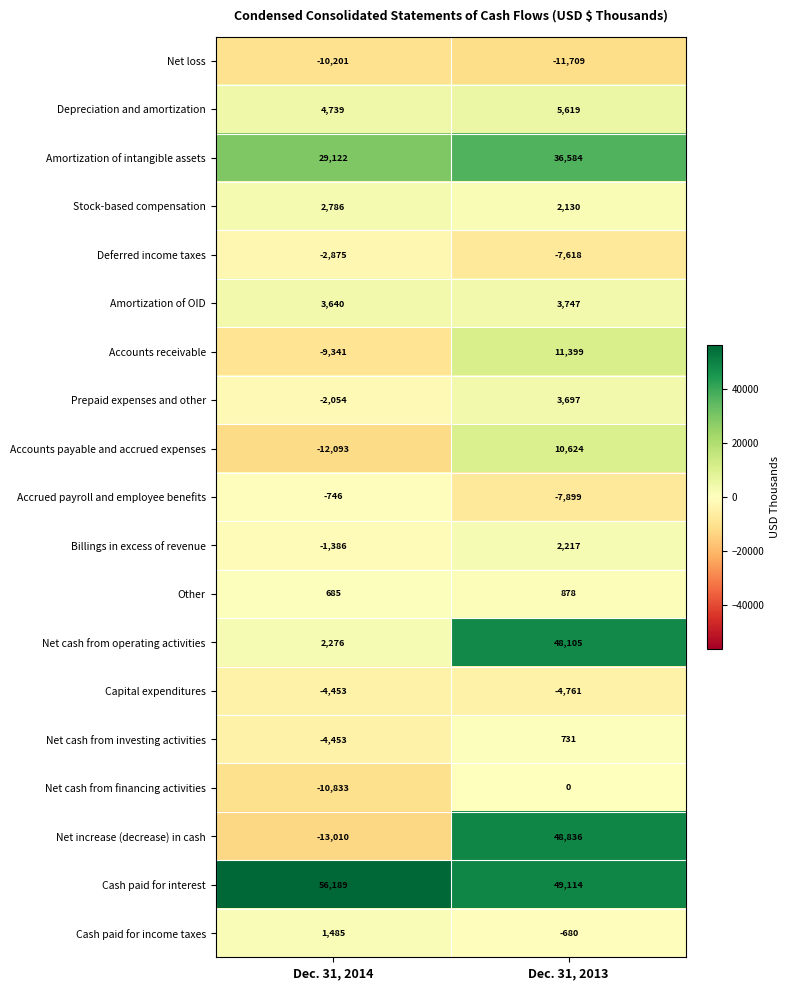

How many distinct data groups are displayed?

19